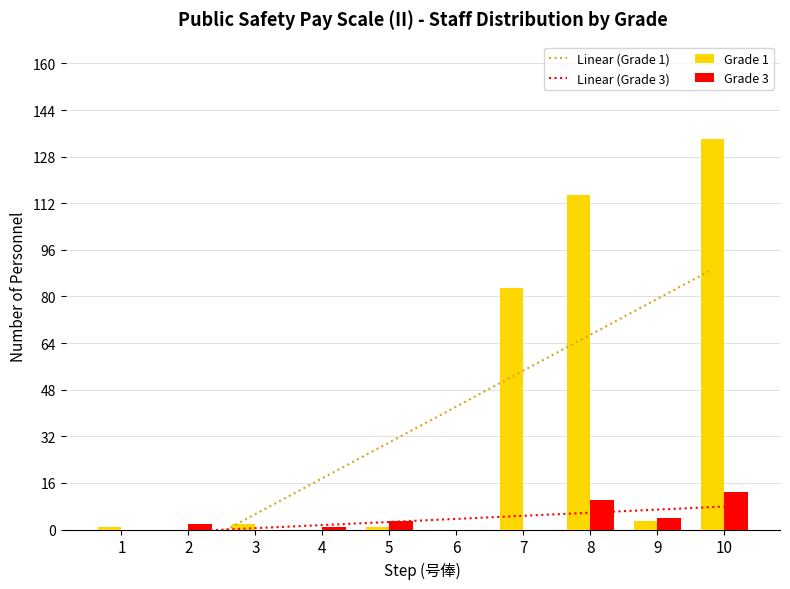

How many bars are there in total?

20